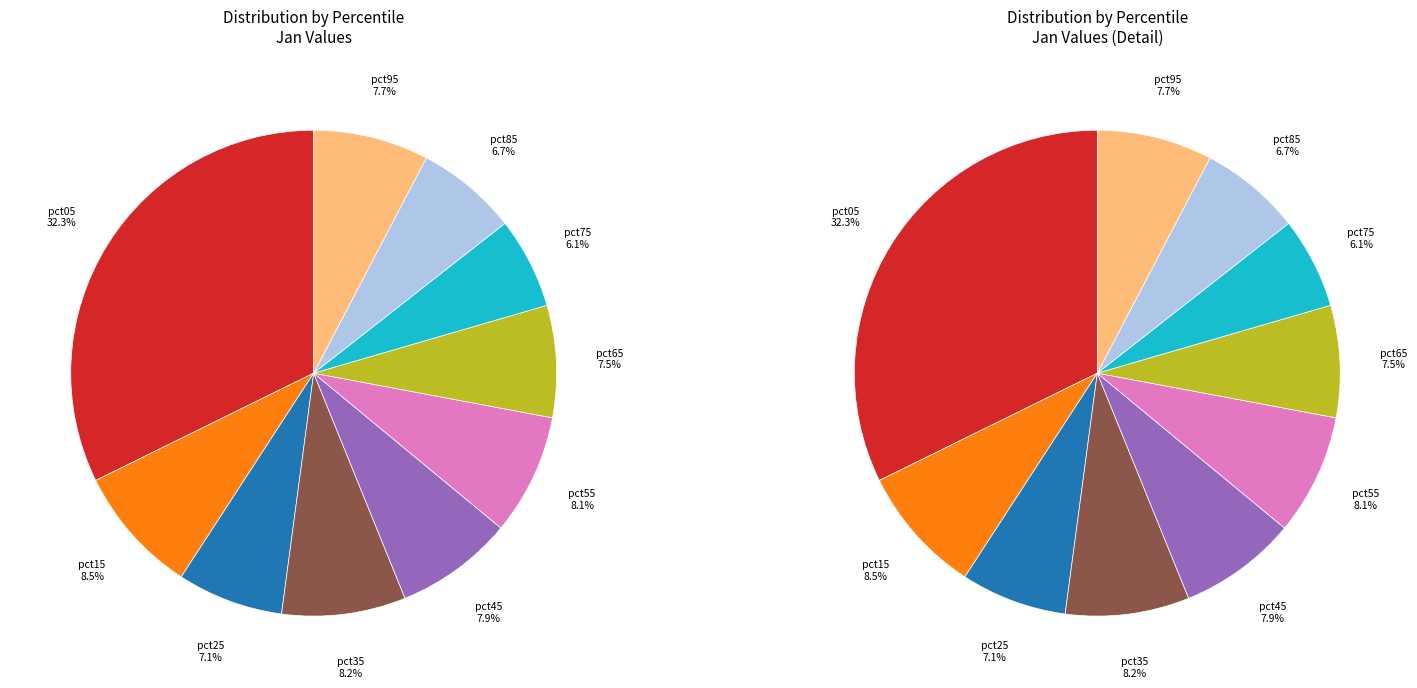

Which category has the smallest portion of the pie?

pct75